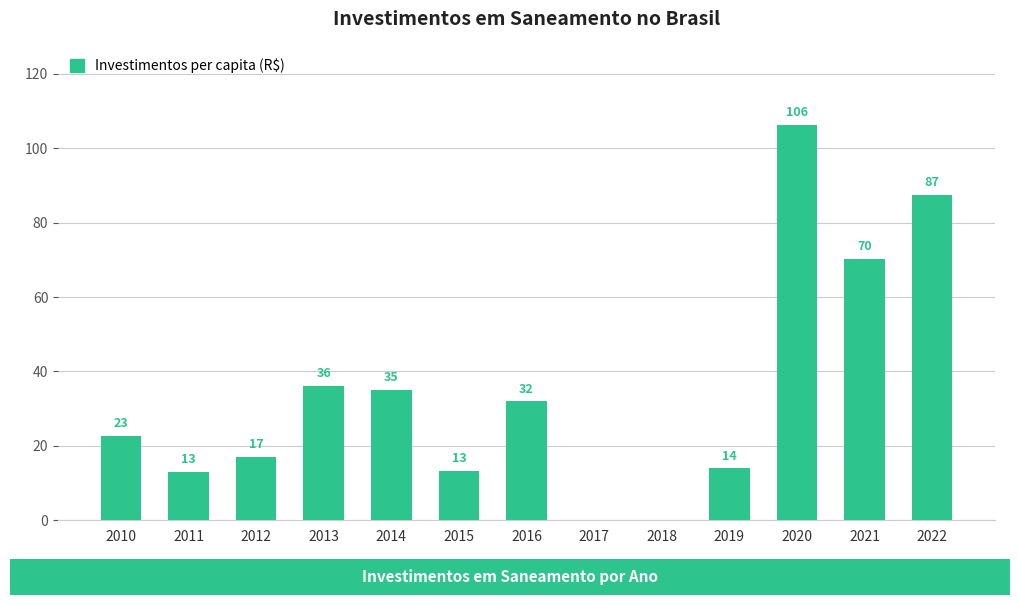

What value does the data have at 2011?

13.1